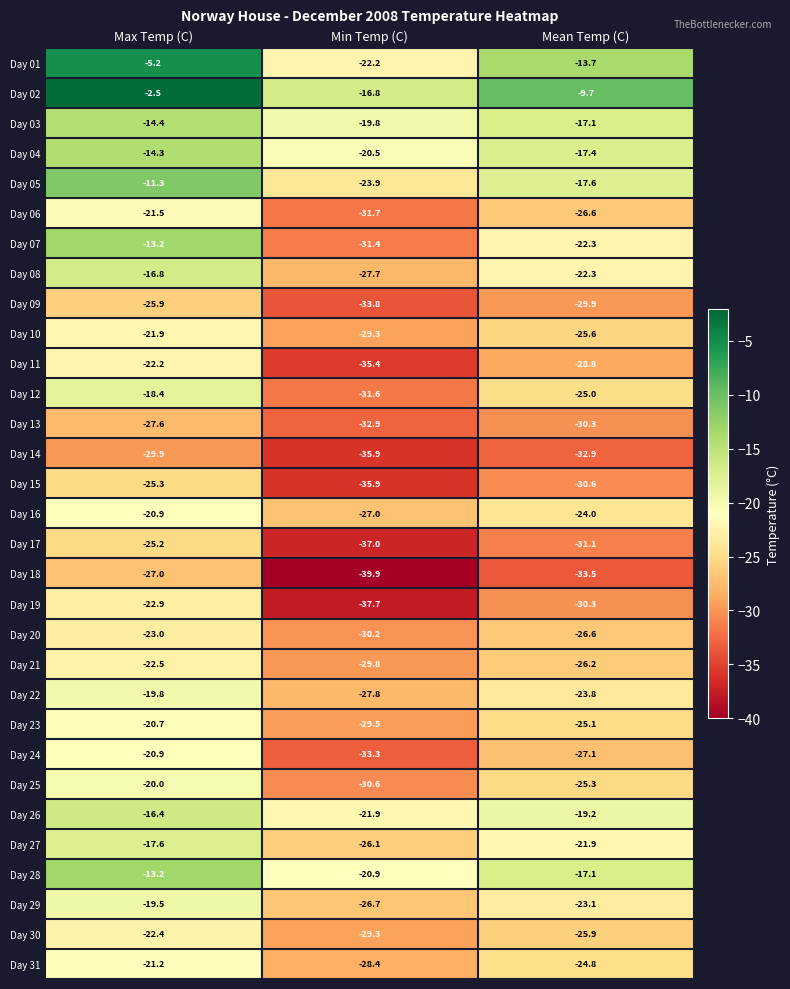

How many series are shown in this chart?

31